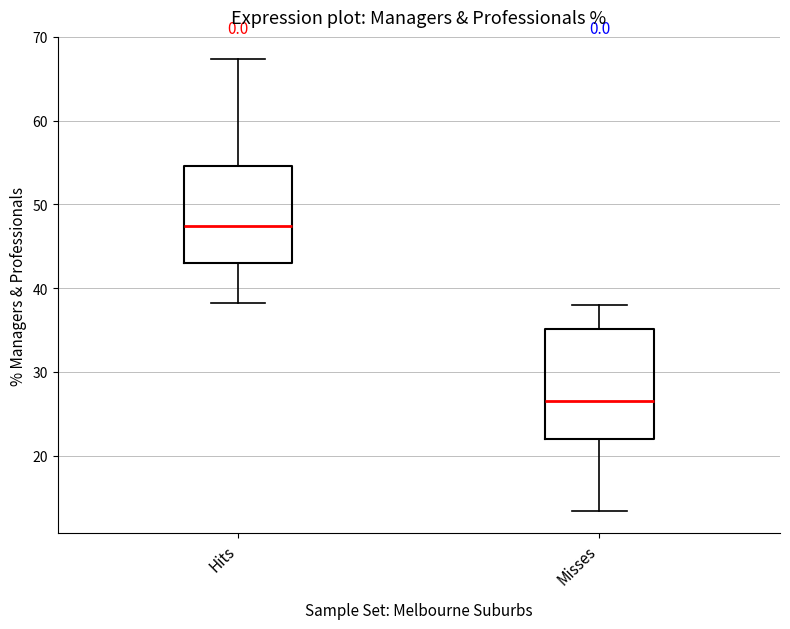

Comparing the boxes themselves (not the whiskers), which one is the tallest?

Misses